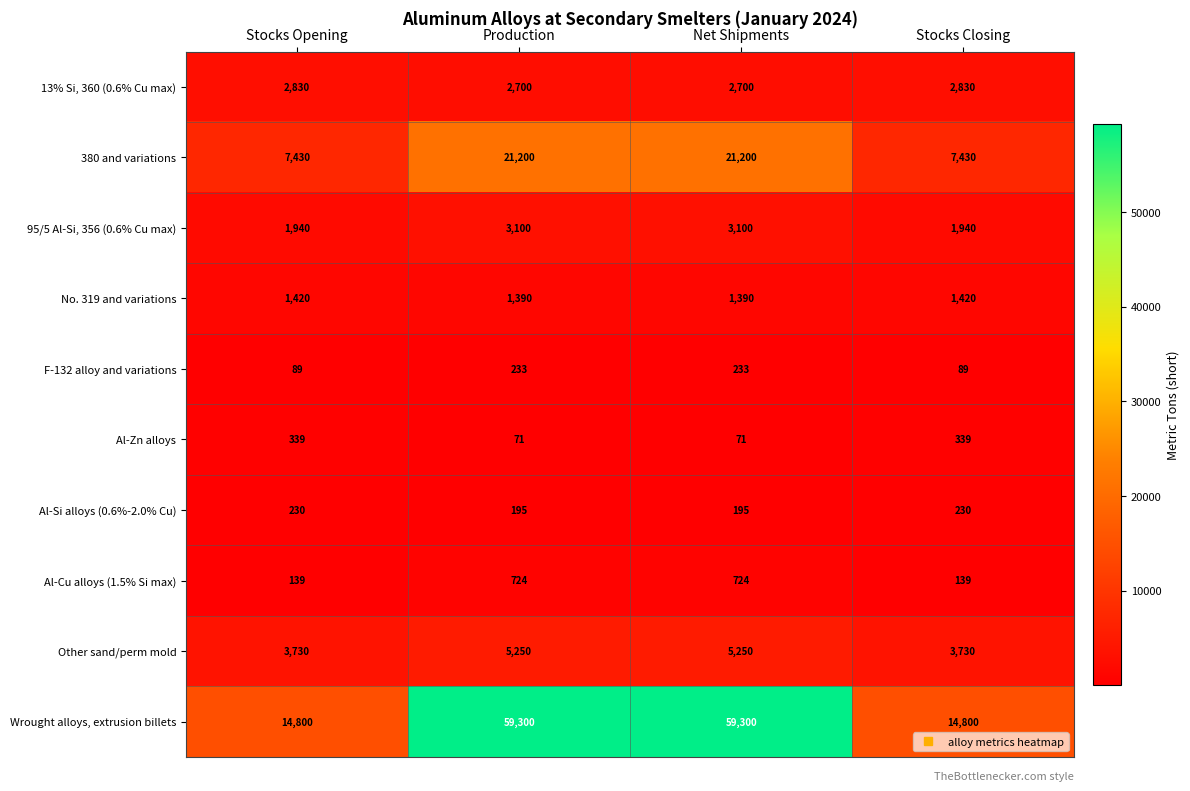

What is the sum of the 95/5 Al-Si, 356 (0.6% Cu max) values at Stocks Opening and Net Shipments?

5040